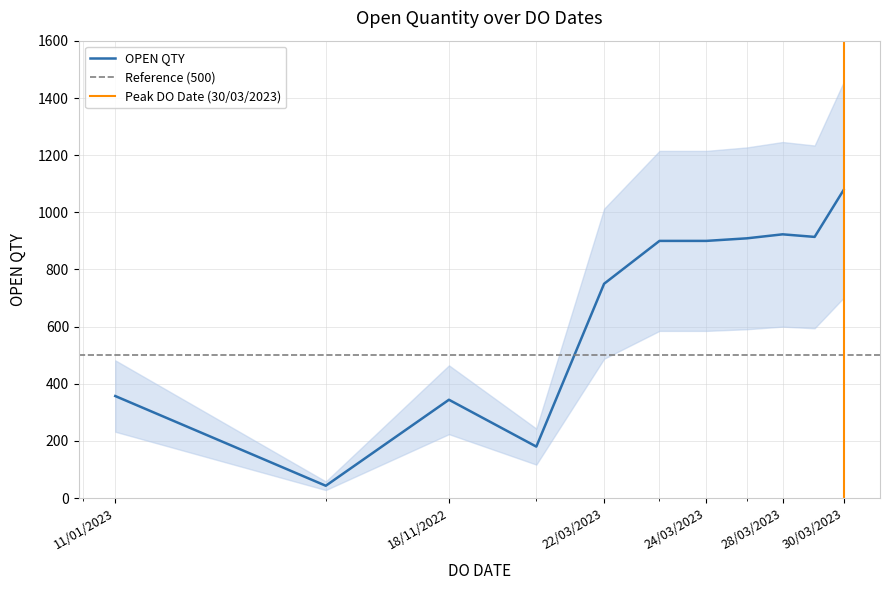

What value does the data have at 23/03/2023?

900